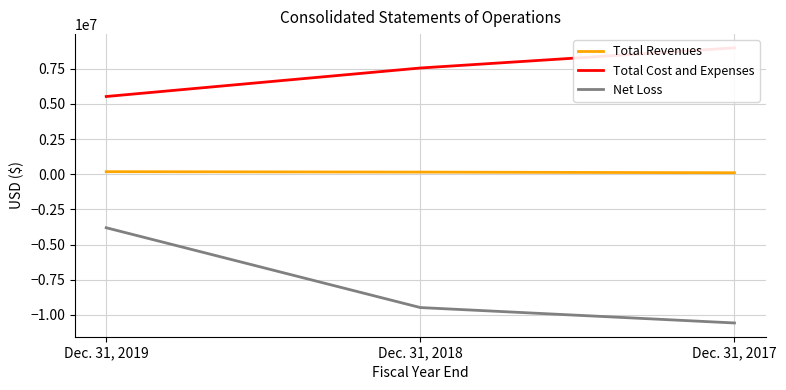

Where does the Total Cost and Expenses series first go above 7550721?

Dec. 31, 2017